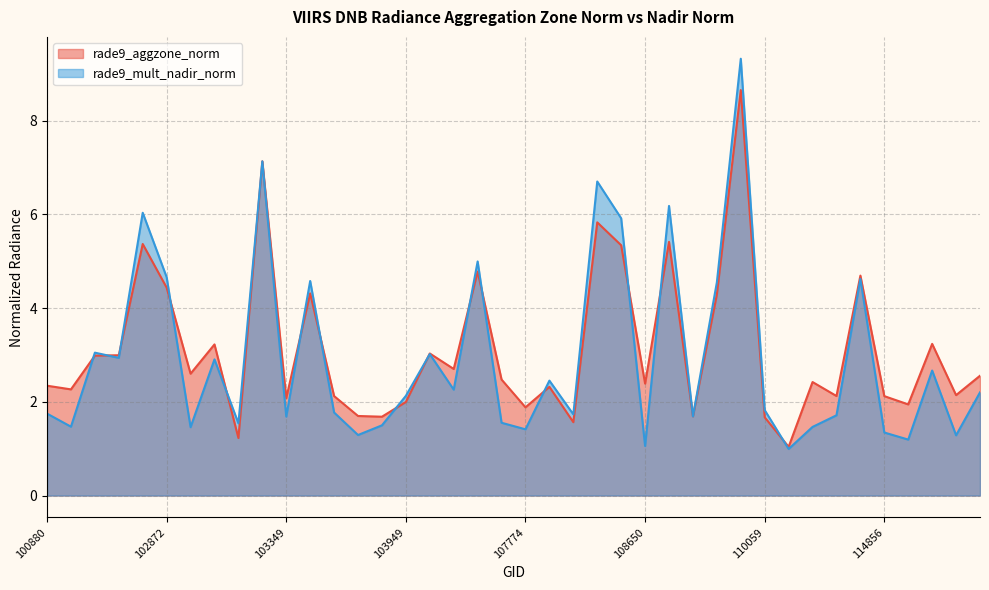

How many data points in rade9_aggzone_norm are above 2?

30